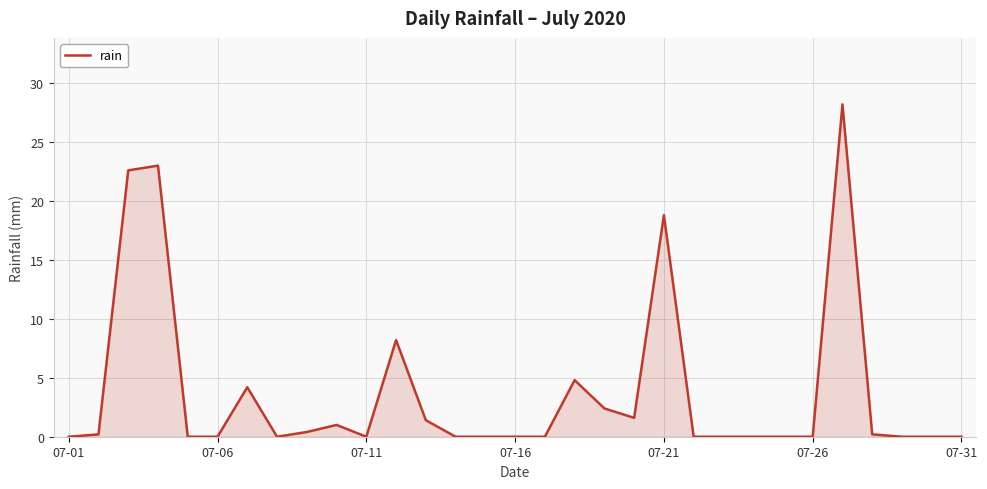

What is the maximum value shown in the chart?

28.2